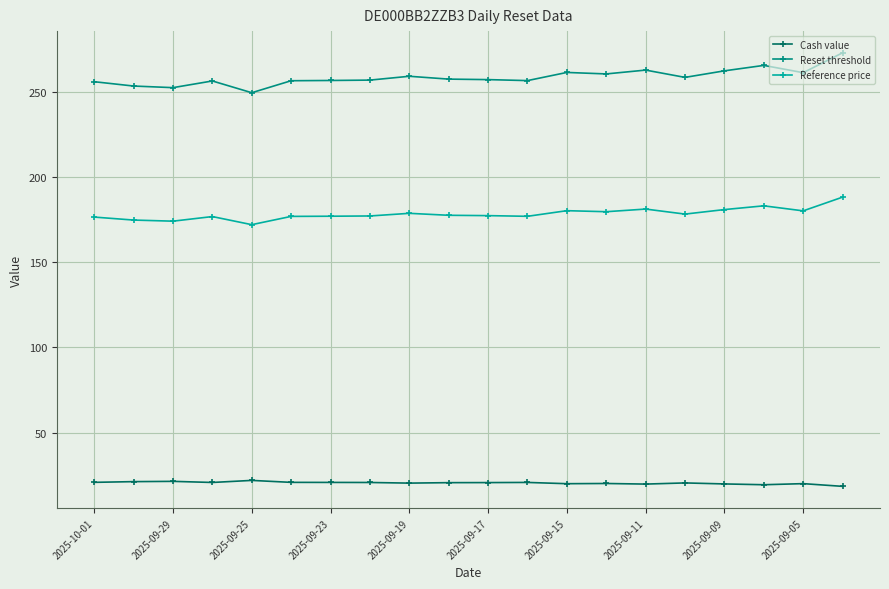

How many series are shown in this chart?

3